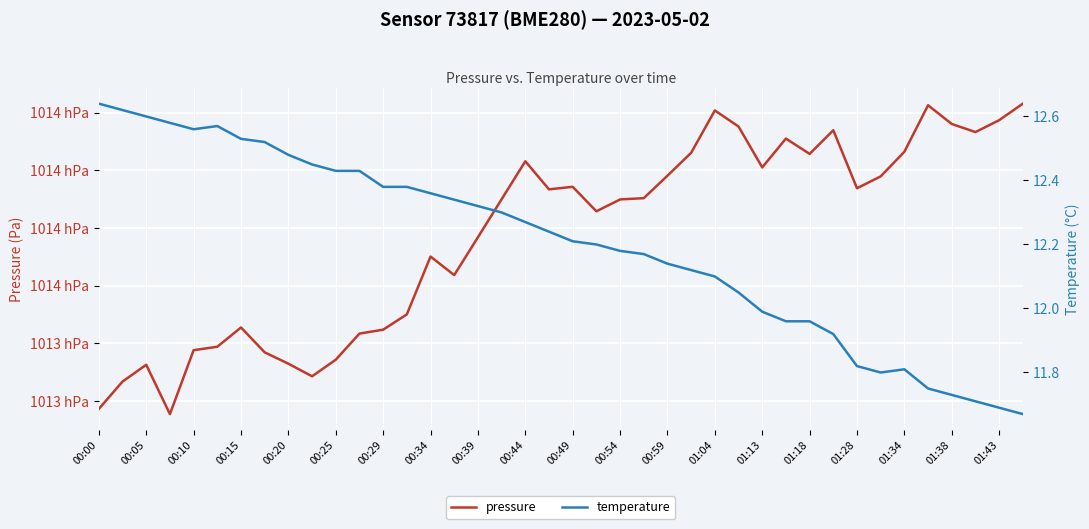

Read the pressure value at 00:59.

101369.1